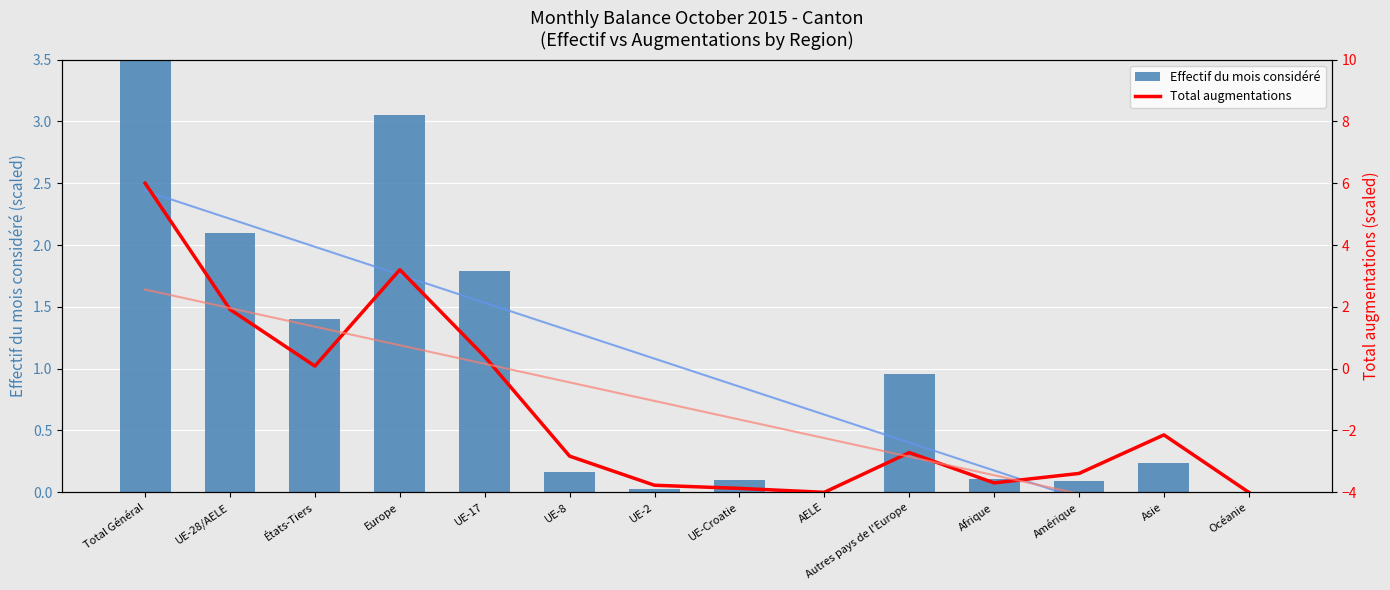

At how many categories does at least one series exceed -2?

14